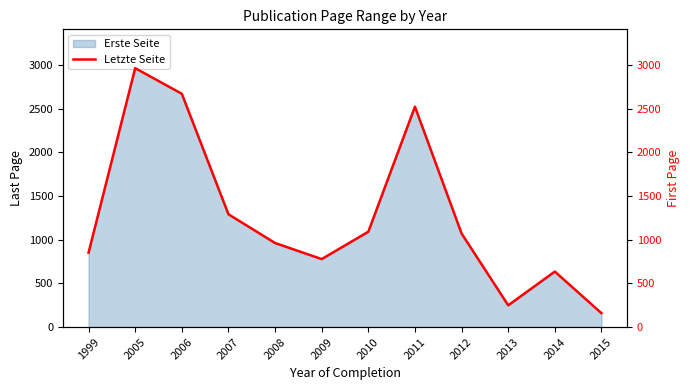

Does the chart display data point markers on the line(s)?

No